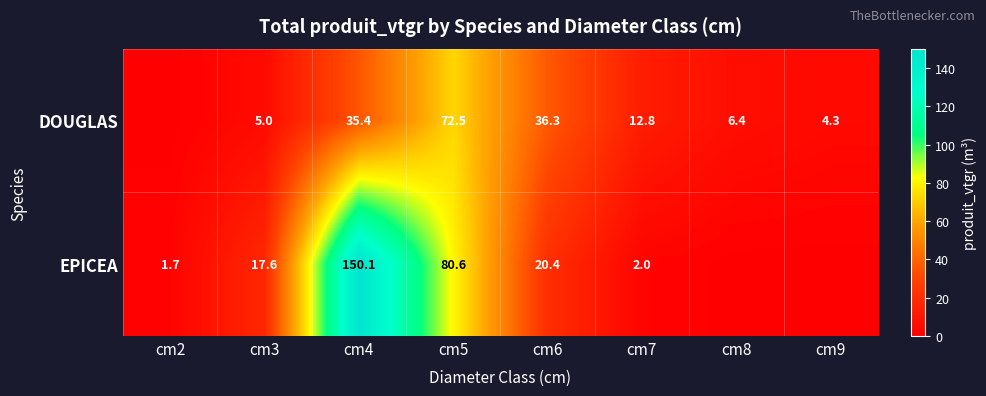

The DOUGLAS series shows 72.5 at cm5. True or false?

True